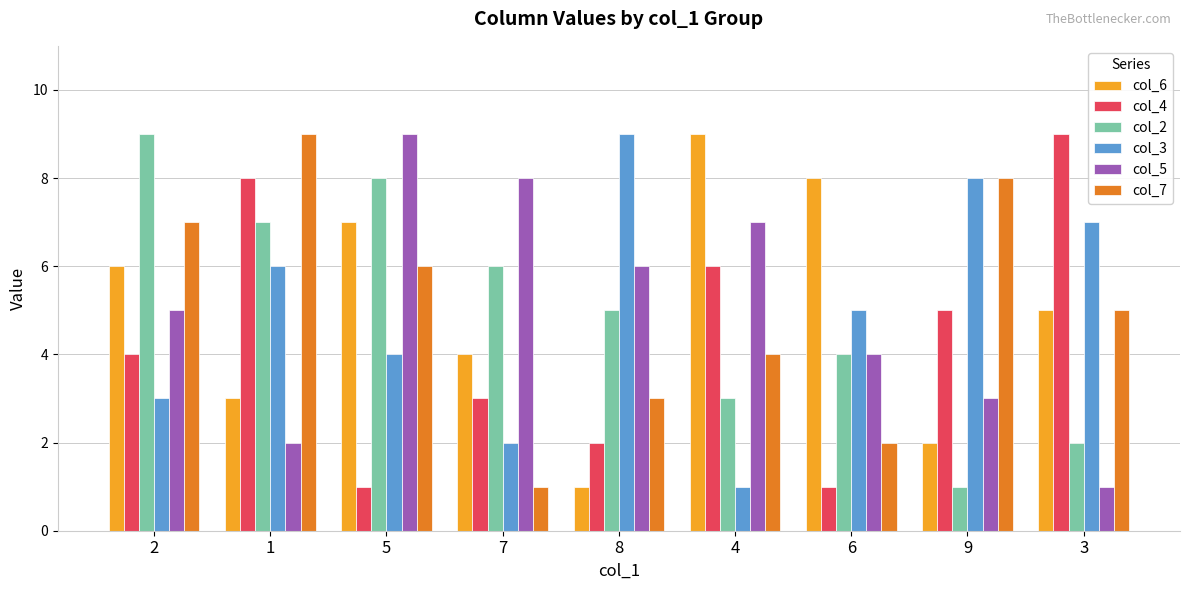

What is the greatest value displayed?

9